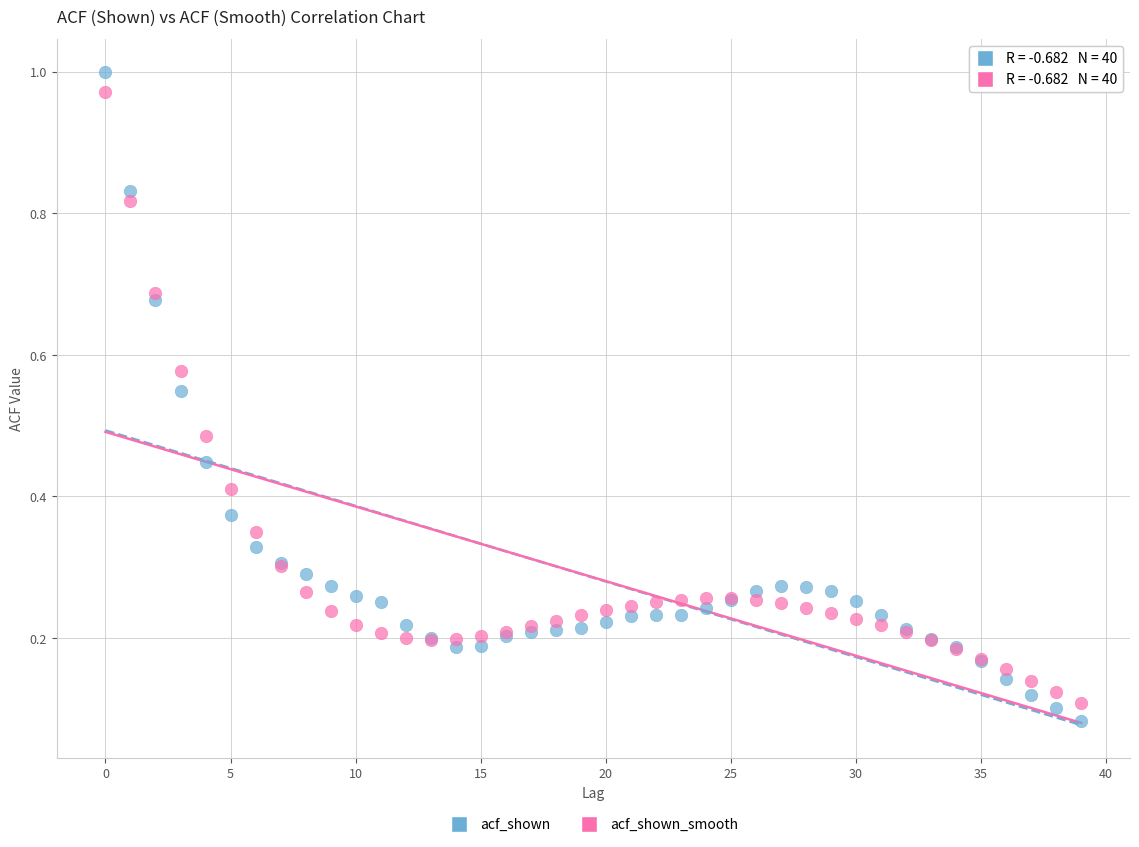

Which series has the widest spread of Y values?

acf_shown